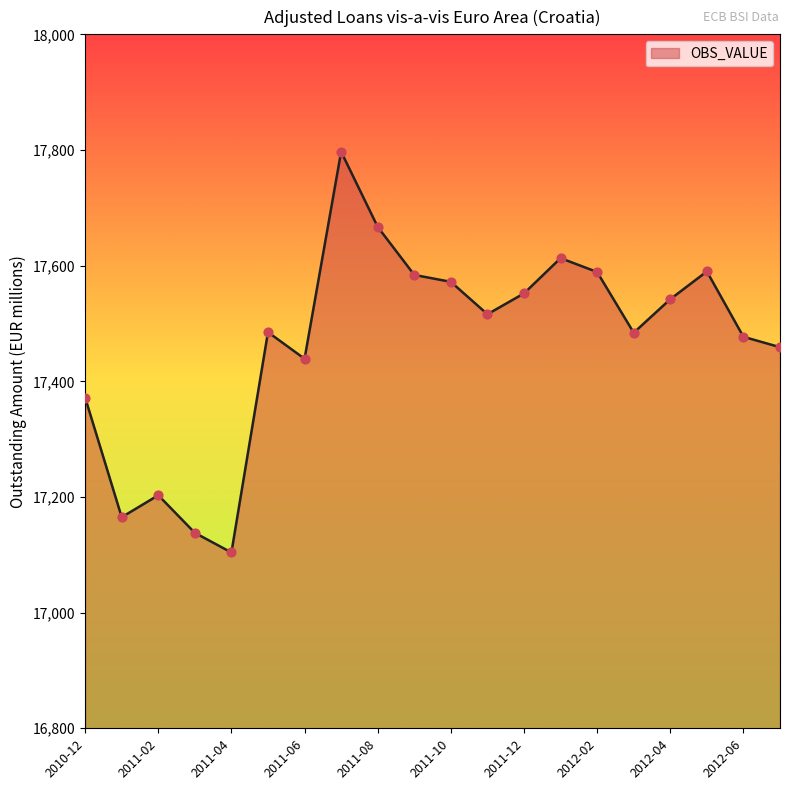

What is the difference between the maximum and minimum values?

693